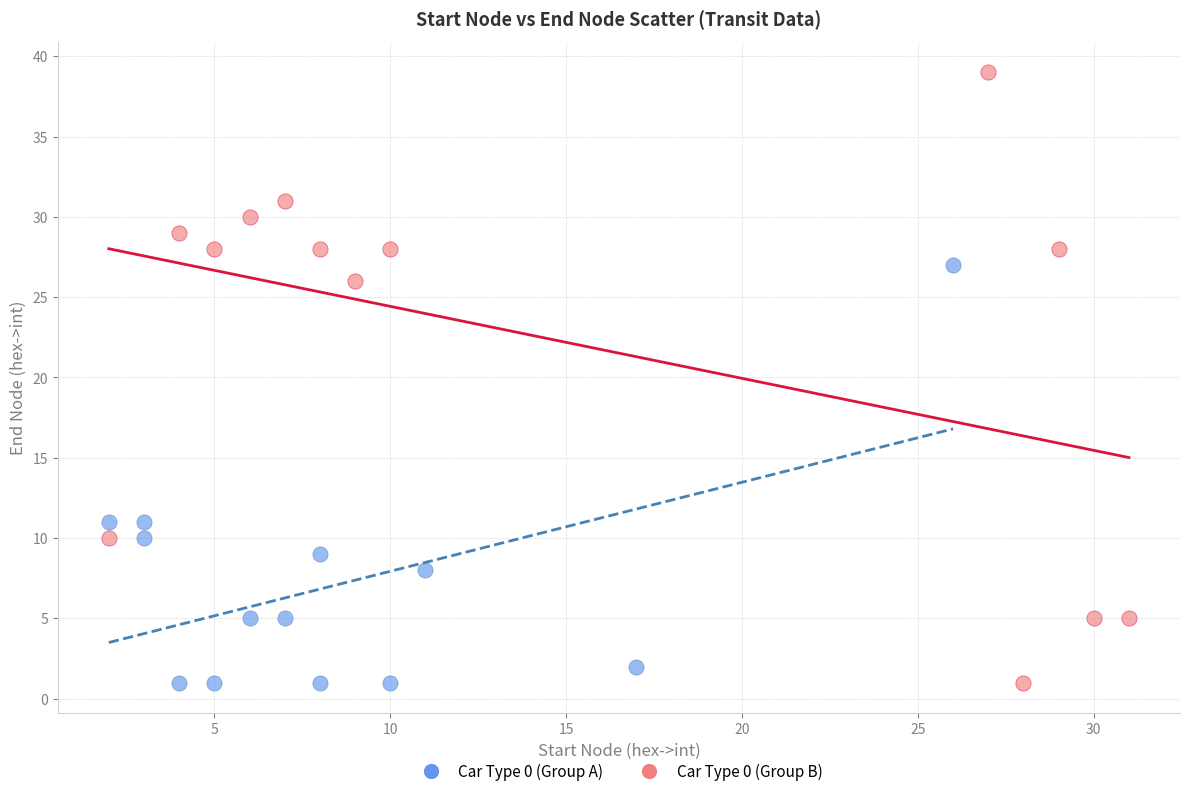

Which series has the largest Y range (max minus min)?

Car Type 0 (Group B)